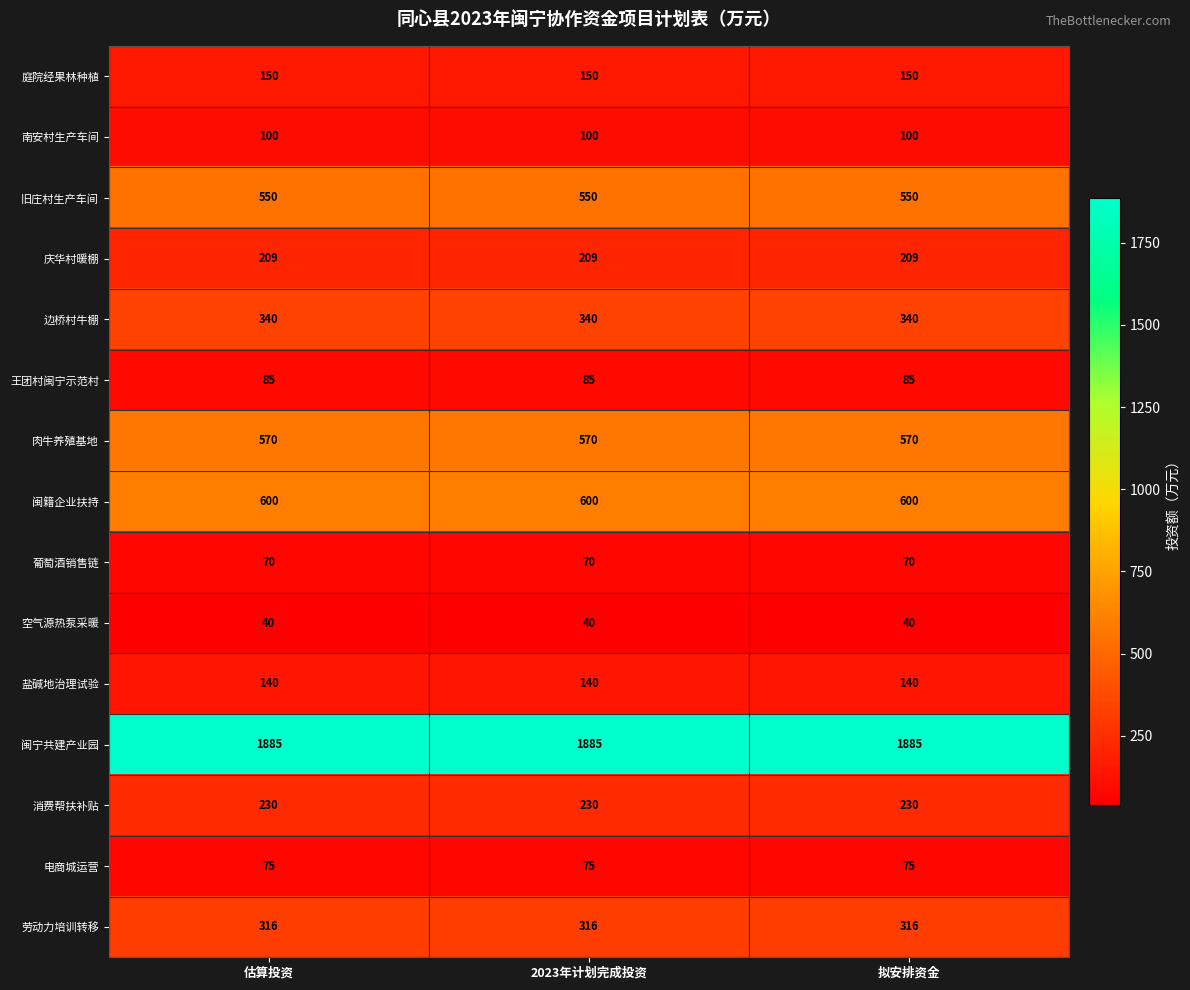

What is the average value of the 电商城运营 series?

75